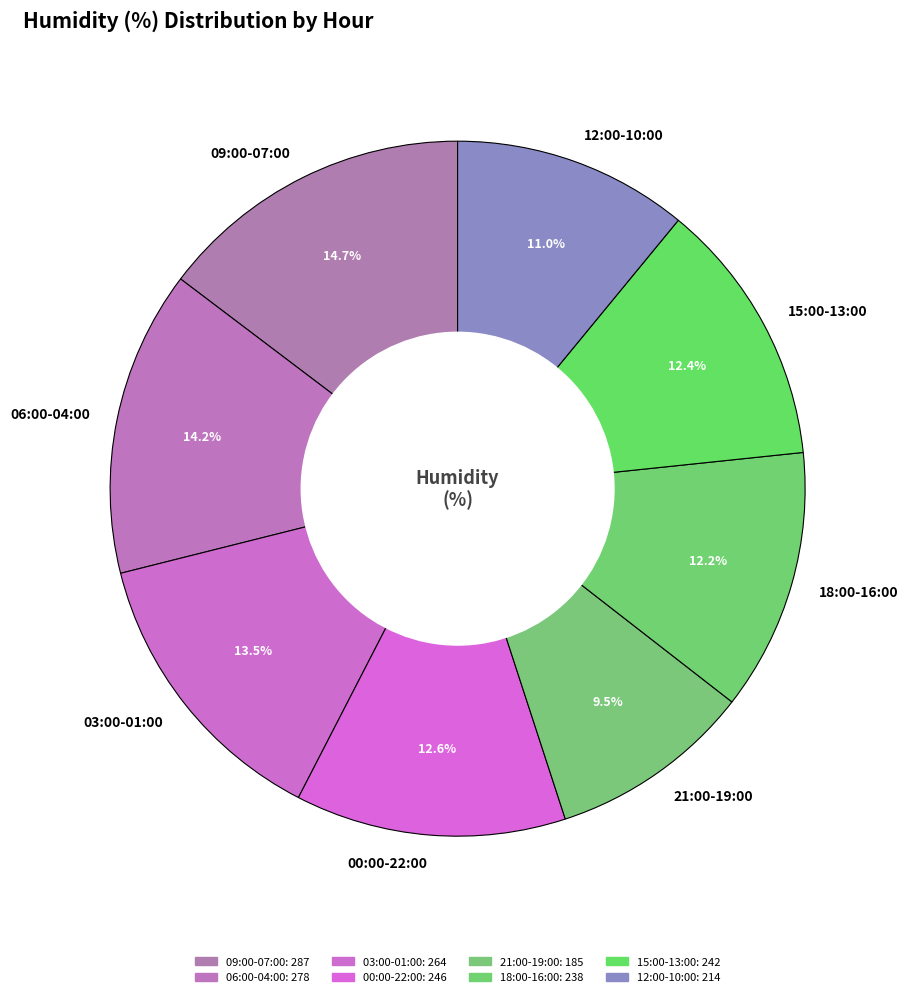

Does any single category account for the majority?

No